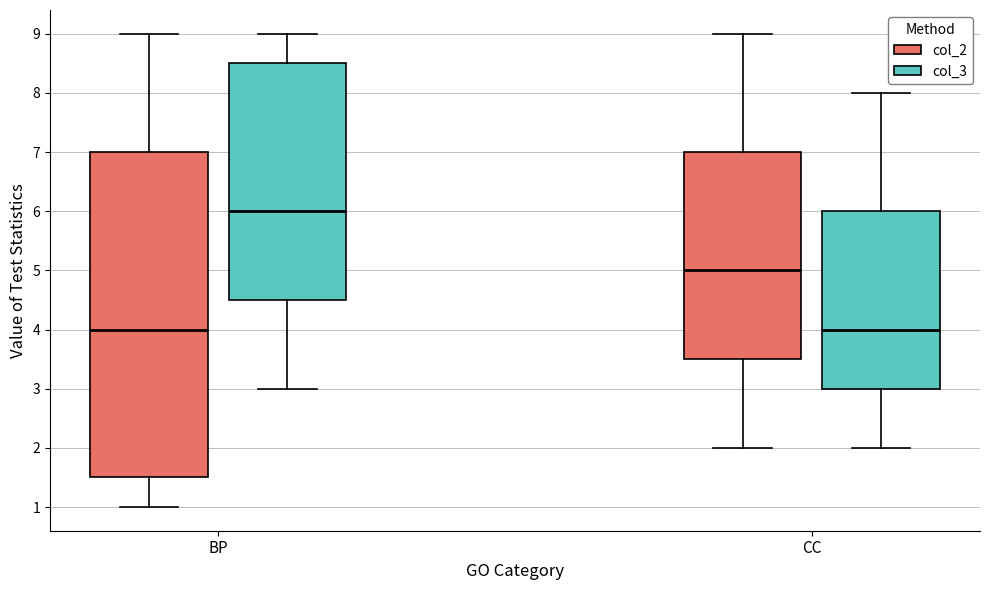

Reading left to right, transcribe this box plot: for each box, give where its median line is, the range the box spans, and where its two whiskers end, as read against the y-axis. The values are not printed on the chart, so give them approximately, as read against the axis.

BP (col_2): median 4.0, box 1.5 to 7.0, whiskers 1.0 to 9.0
BP (col_3): median 6.0, box 4.5 to 8.5, whiskers 3.0 to 9.0
CC (col_2): median 5.0, box 3.5 to 7.0, whiskers 2.0 to 9.0
CC (col_3): median 4.0, box 3.0 to 6.0, whiskers 2.0 to 8.0